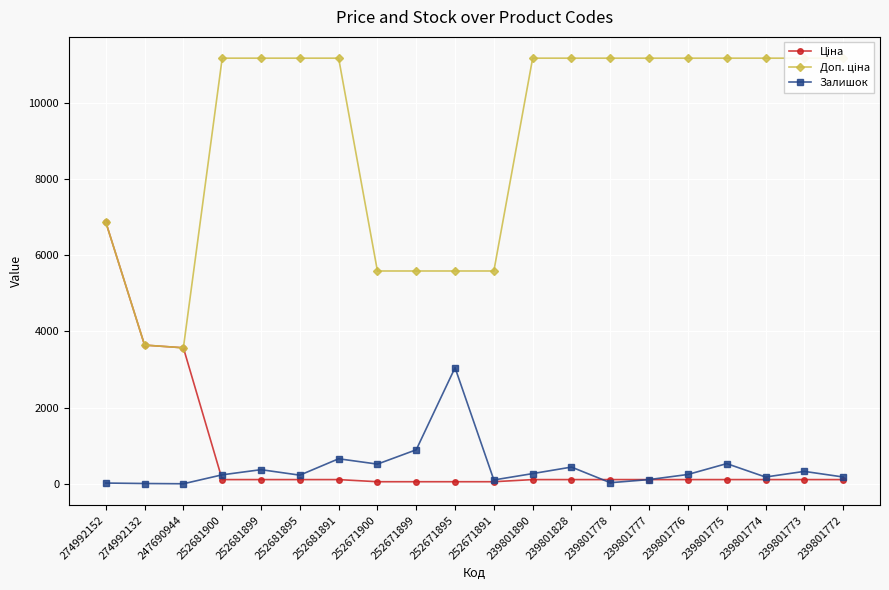

Which series changed the most between 252681900 and 252671899?

Доп. ціна